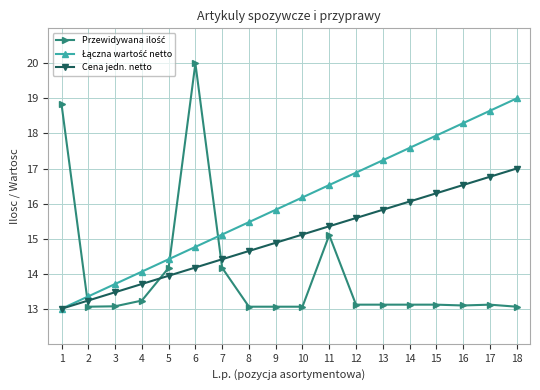

At how many categories does at least one series exceed 16?

11